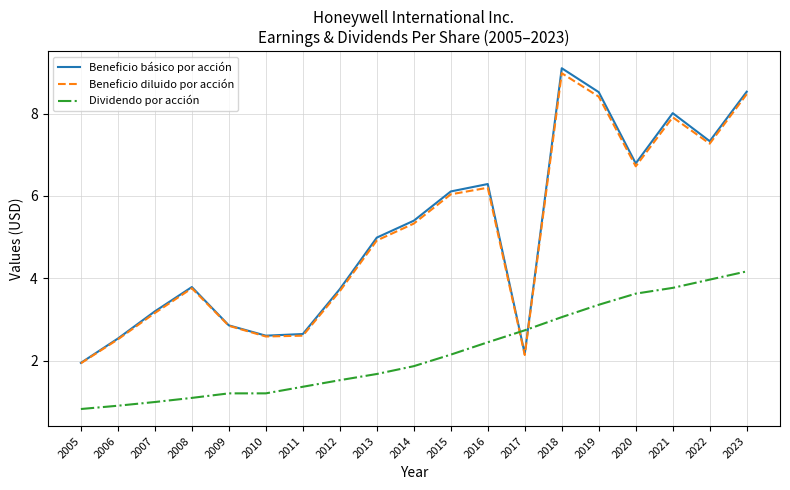

What is the greatest value displayed?

9.1